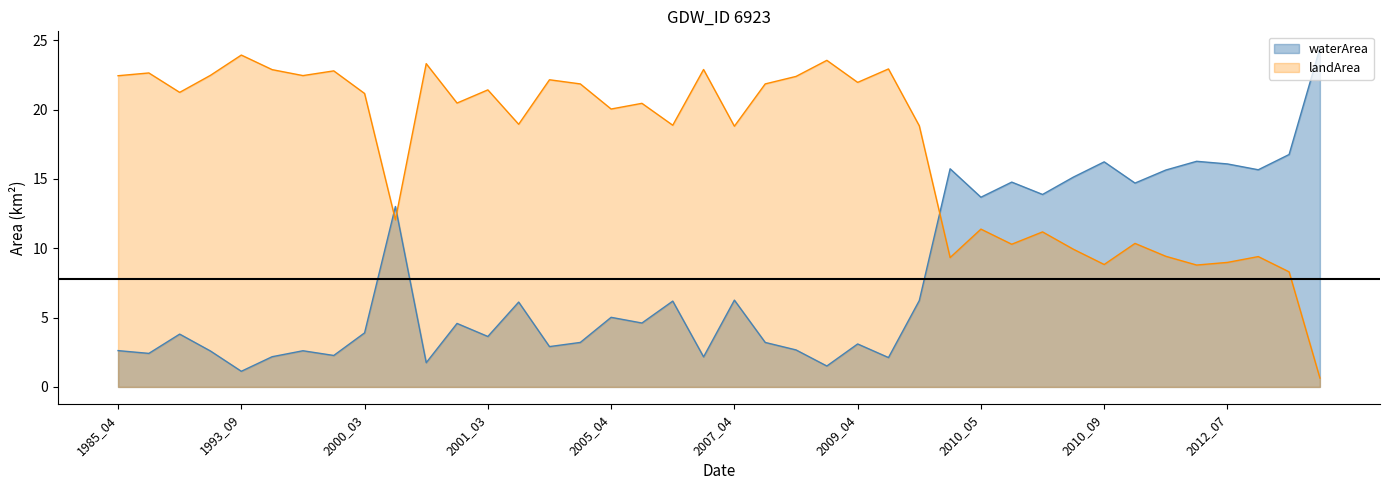

What is the total value across all series at 1999_10?

25.1